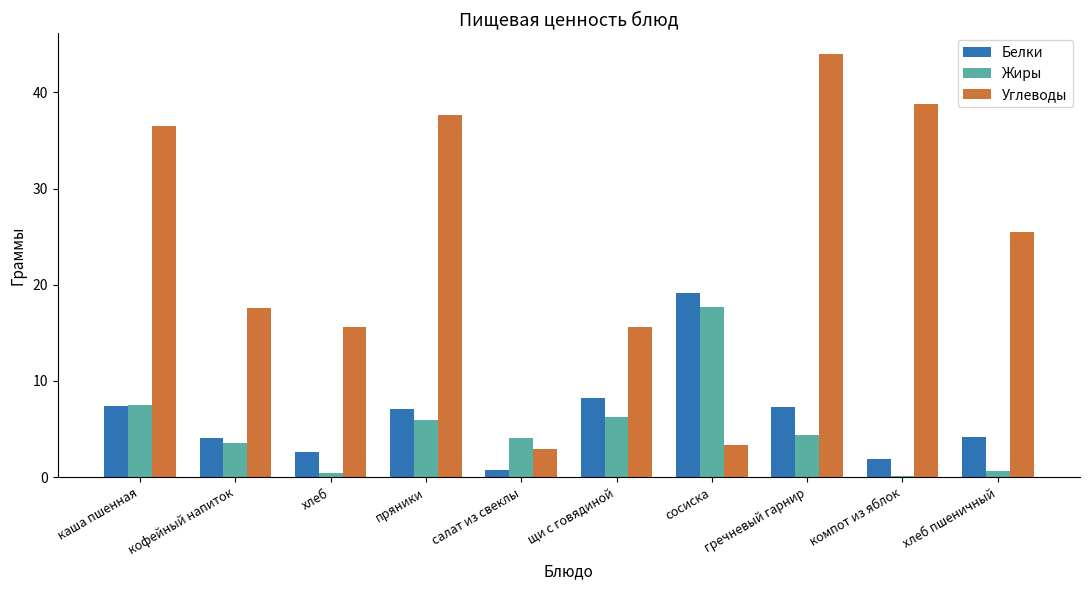

At which label is Углеводы closest to 23?

хлеб пшеничный